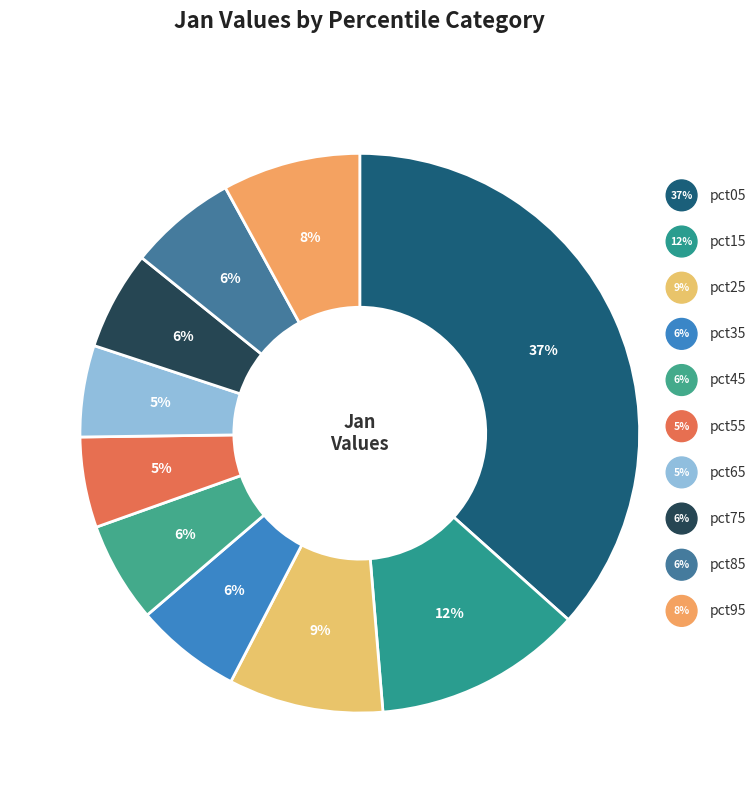

To the nearest percent, what is the combined percentage of pct95 and pct55?

13%